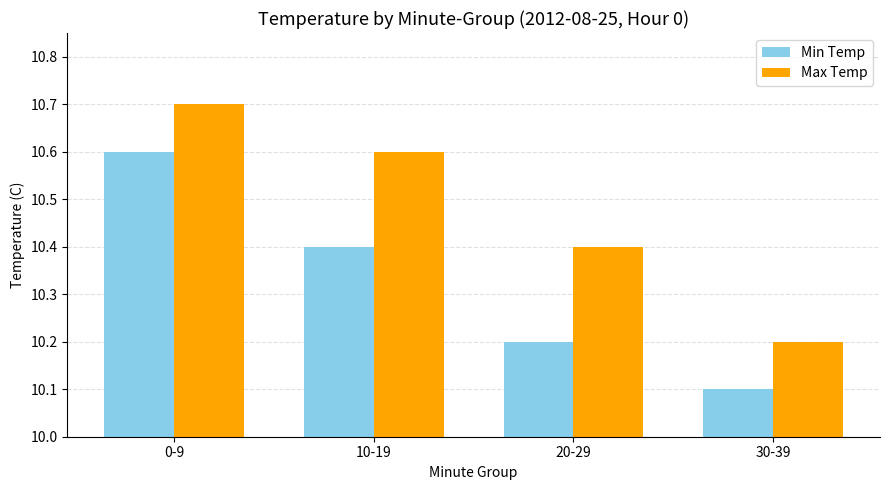

At how many categories does at least one series exceed 10?

4